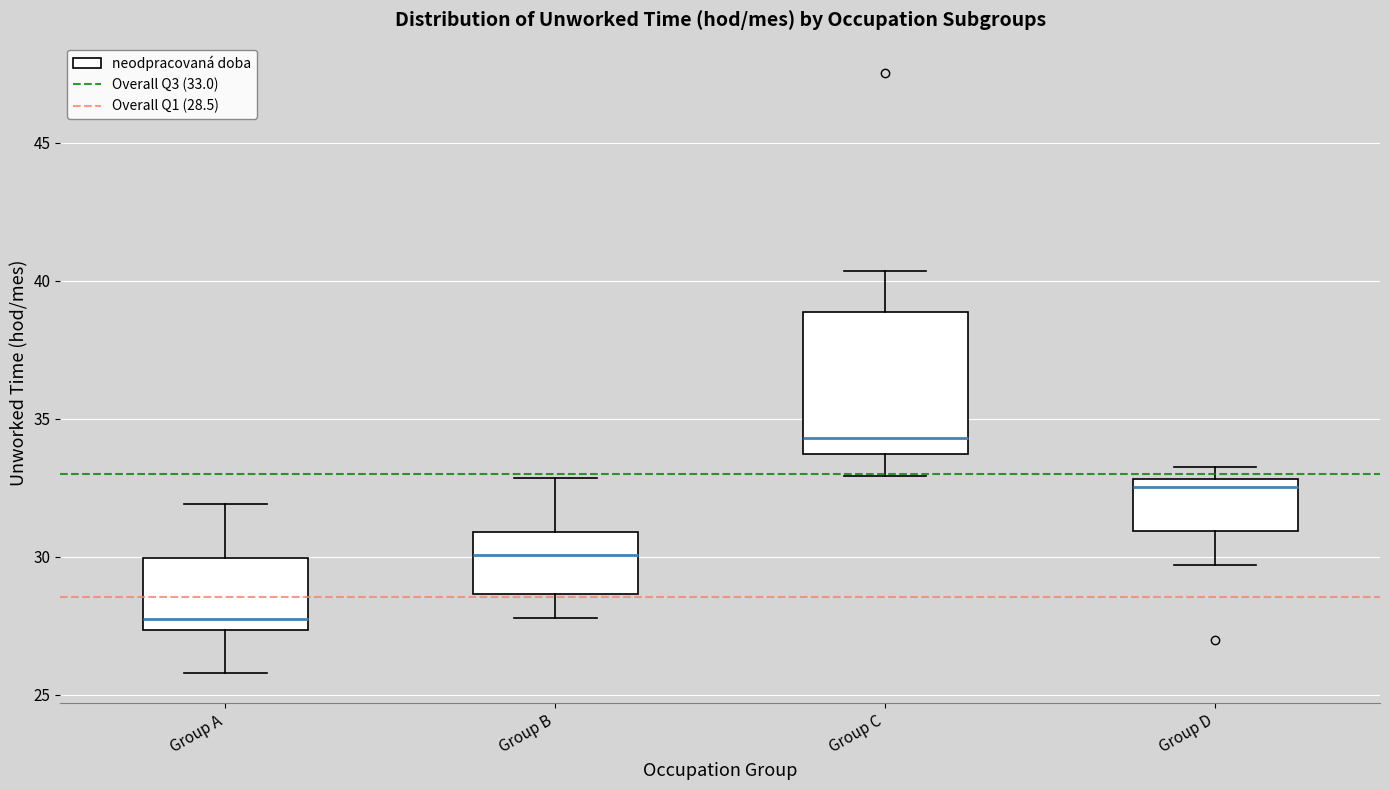

Which box has the highest median line?

Group C